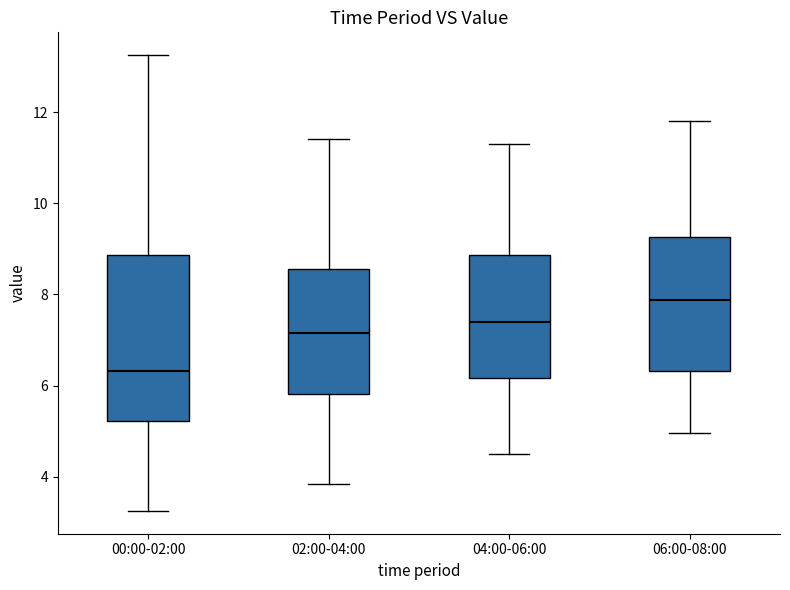

Comparing the boxes themselves (not the whiskers), which one is the tallest?

00:00-02:00